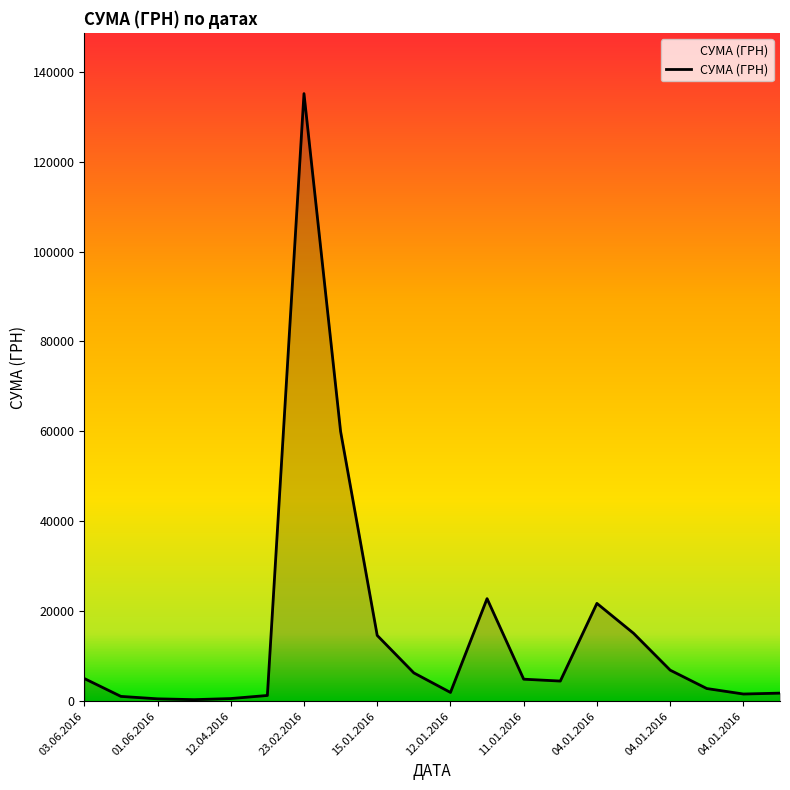

What is the difference between the maximum and minimum values?

134766.7